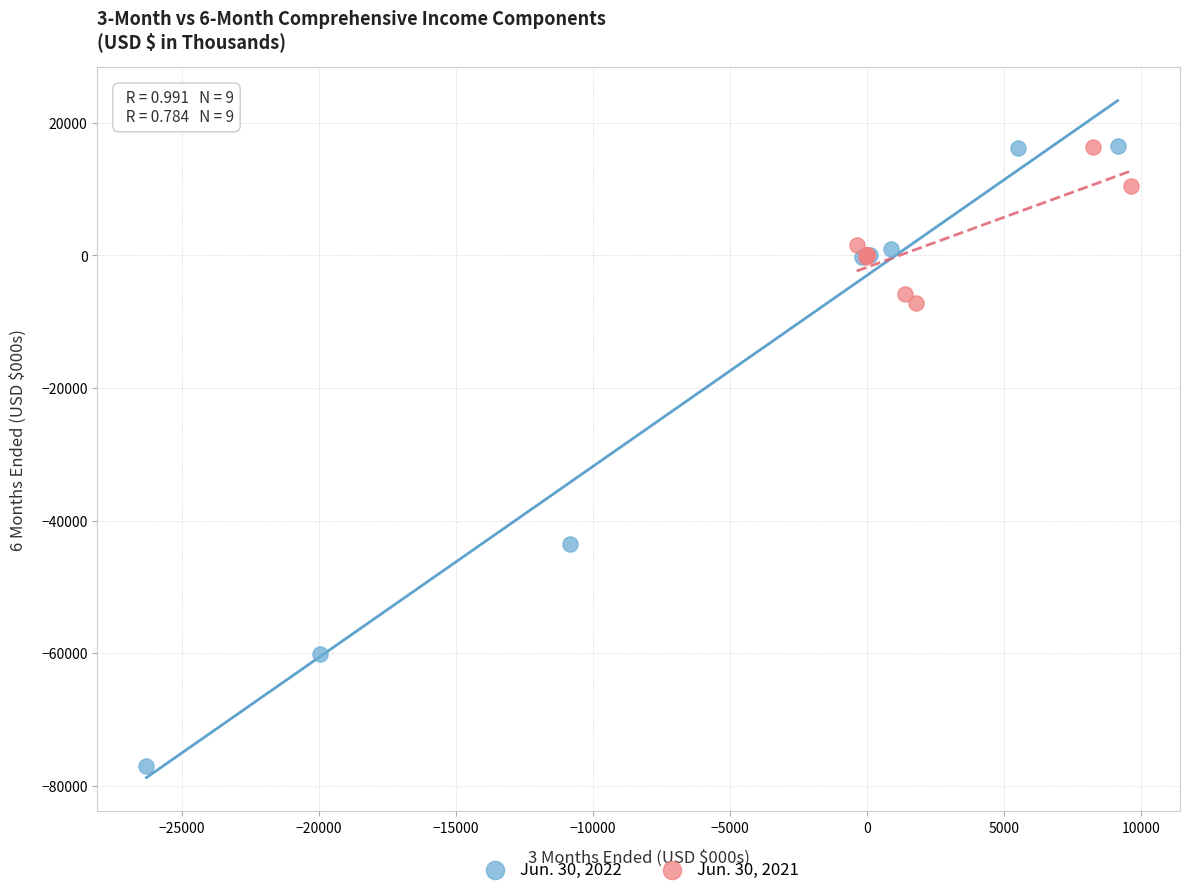

Which series reaches the minimum Y coordinate?

Jun. 30, 2022